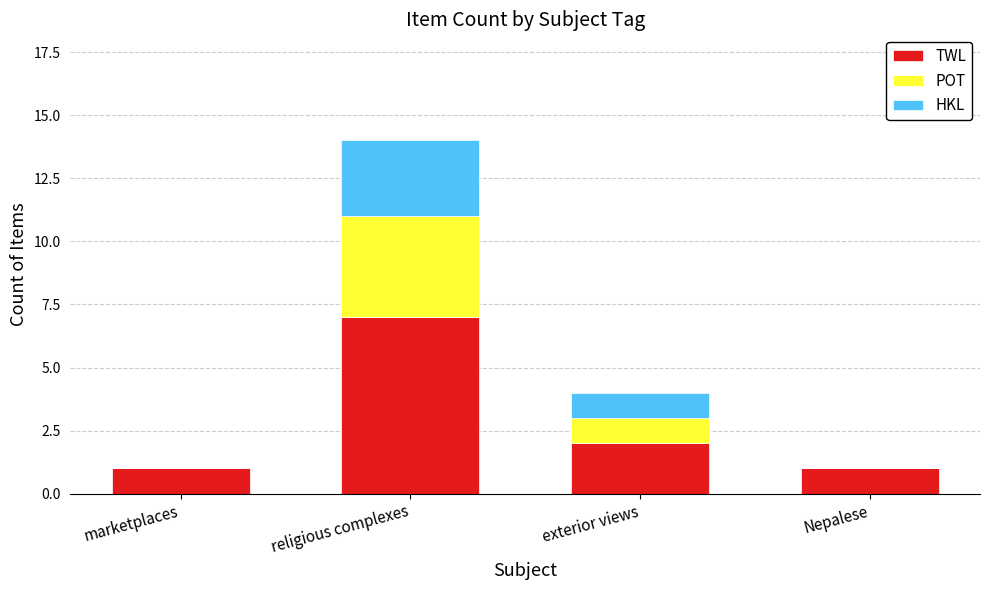

What is the approximate value of TWL at religious complexes?

7